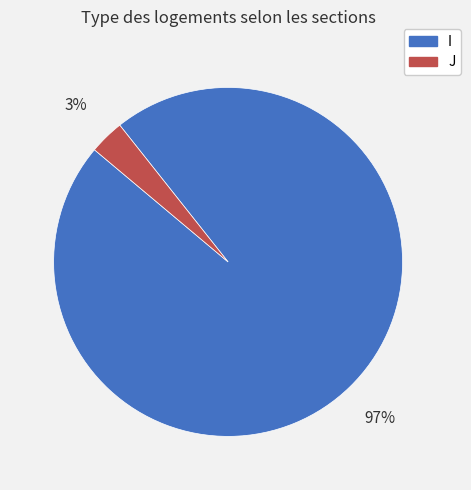

Is it true that I is 97% of the pie?

True